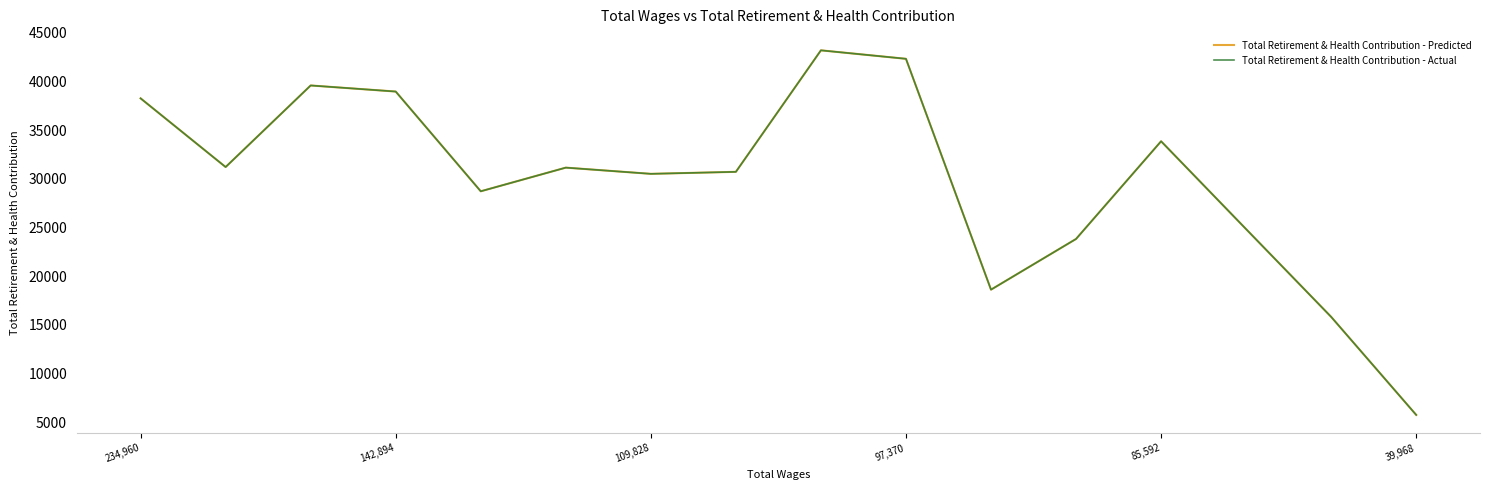

Does the chart have visible grid lines?

No